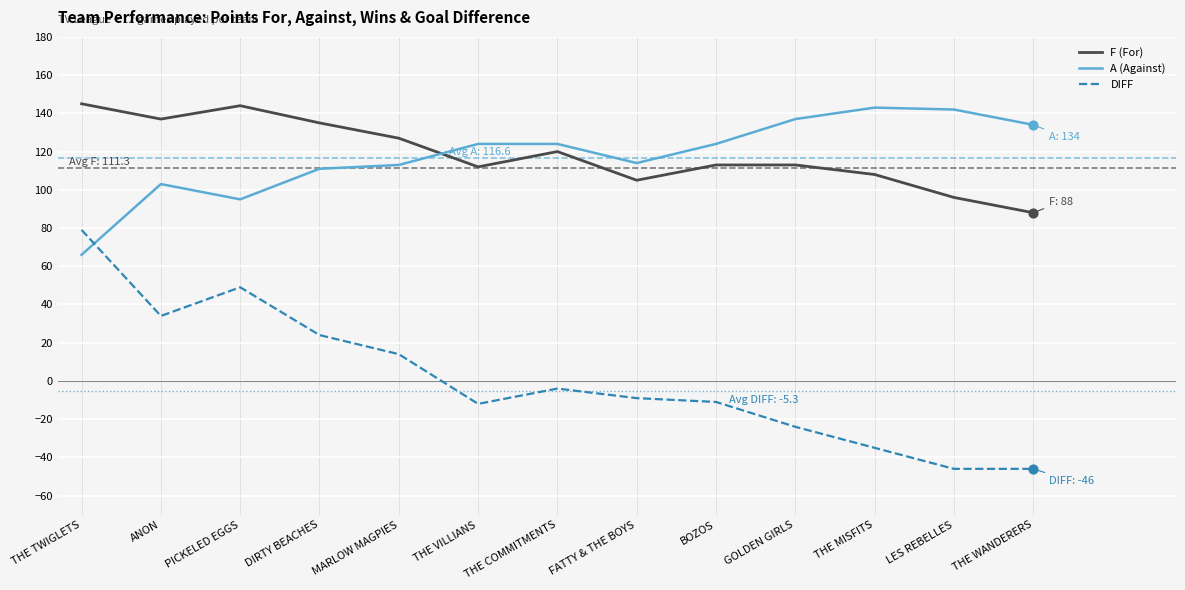

At how many categories does at least one series exceed 18?

13